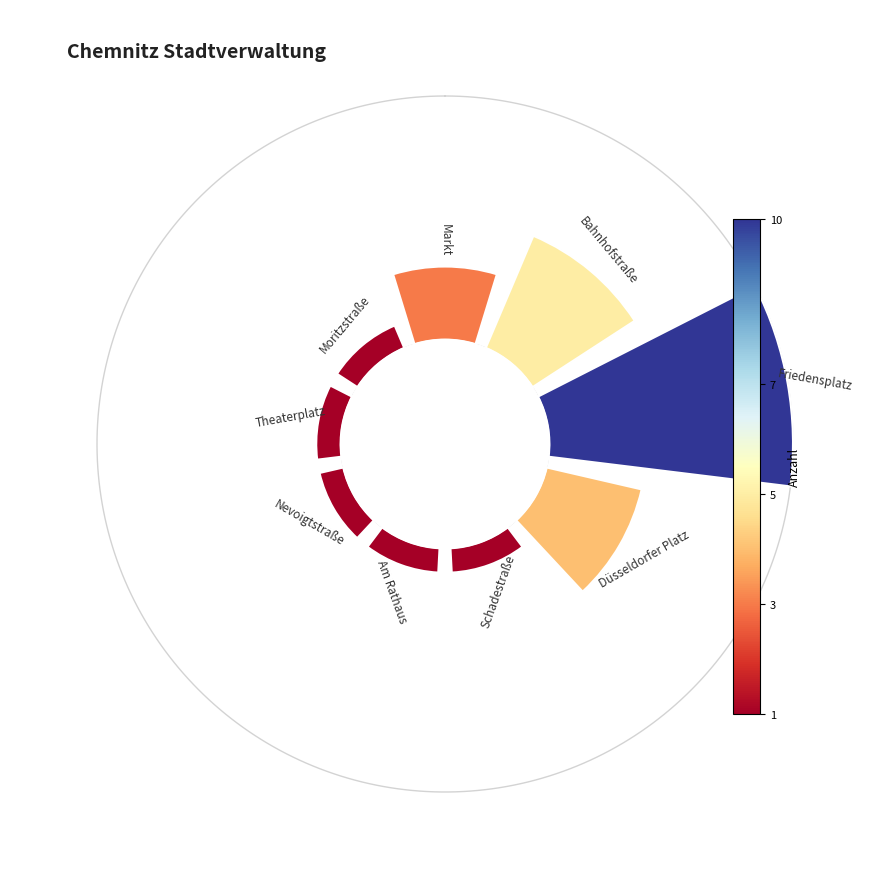

To the nearest percent, what is the average slice percentage?

11%